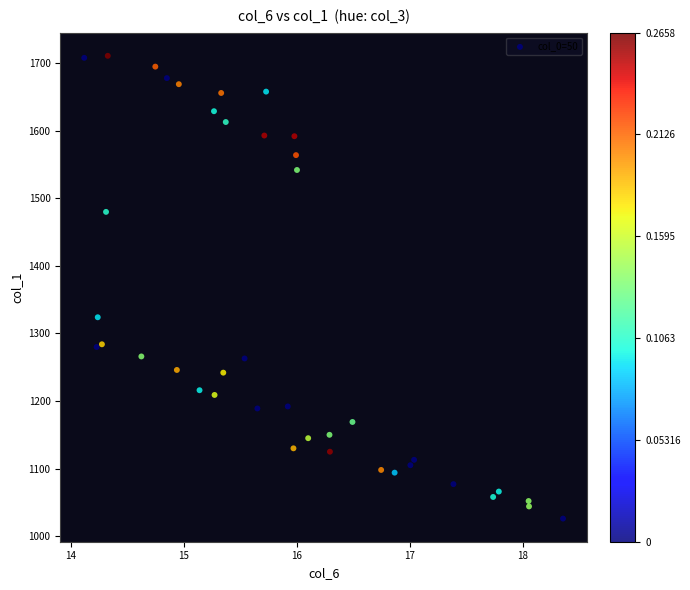

What is the range of Y values (max minus min)?

685